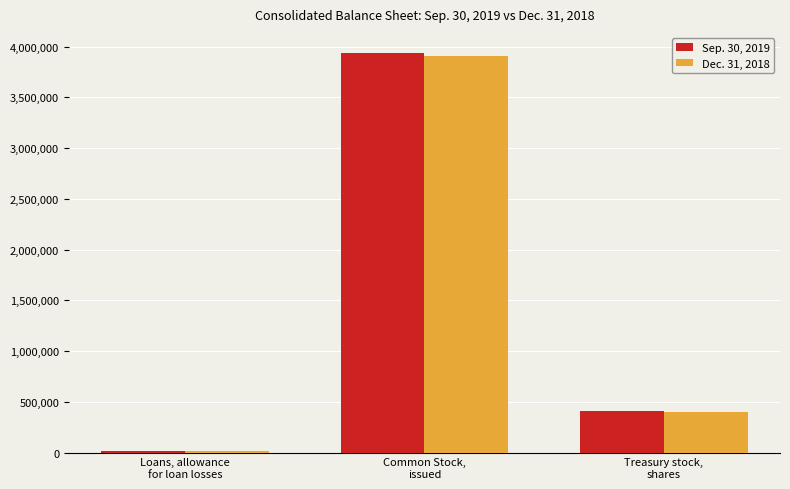

What is the label of the 3rd bar from the left?

Treasury stock,
shares